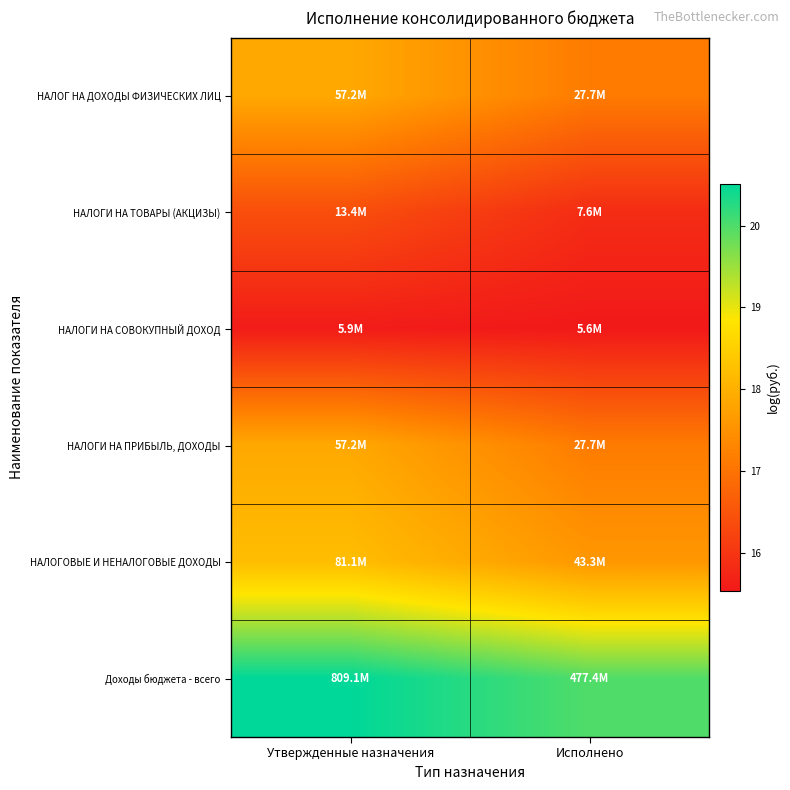

Reading left to right, what are all the values shown in this chart?

НАЛОГ НА ДОХОДЫ ФИЗИЧЕСКИХ ЛИЦ: Утвержденные назначения=17.9	Исполнено=17.1
НАЛОГИ НА ТОВАРЫ (АКЦИЗЫ): Утвержденные назначения=16.4	Исполнено=15.8
НАЛОГИ НА СОВОКУПНЫЙ ДОХОД: Утвержденные назначения=15.6	Исполнено=15.5
НАЛОГИ НА ПРИБЫЛЬ, ДОХОДЫ: Утвержденные назначения=17.9	Исполнено=17.1
НАЛОГОВЫЕ И НЕНАЛОГОВЫЕ ДОХОДЫ: Утвержденные назначения=18.2	Исполнено=17.6
Доходы бюджета - всего: Утвержденные назначения=20.5	Исполнено=20.0